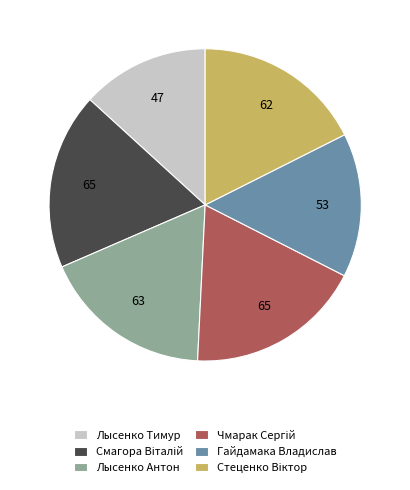

Do Лысенко Антон and Лысенко Тимур together represent more than half of the pie?

No